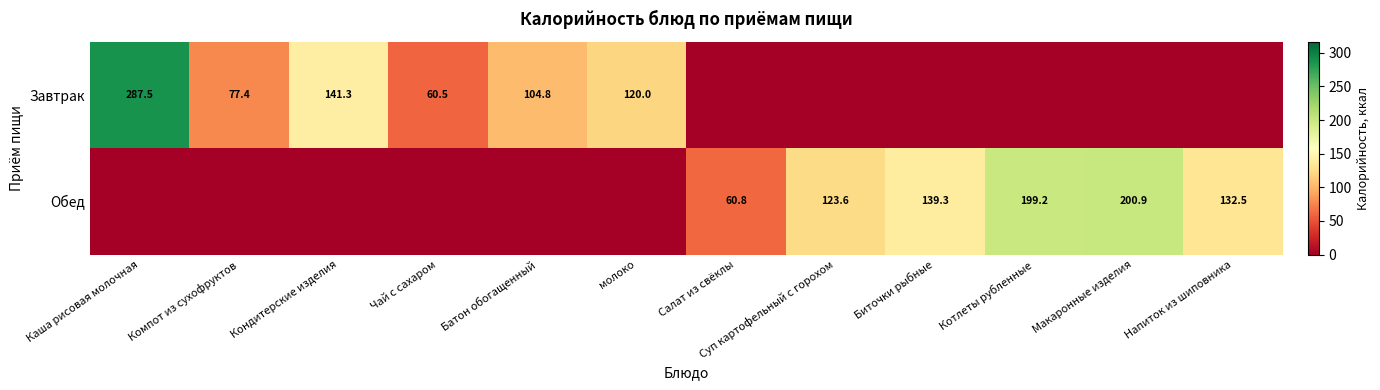

Is it true that Завтрак equals 77.4 at Компот из сухофруктов?

True